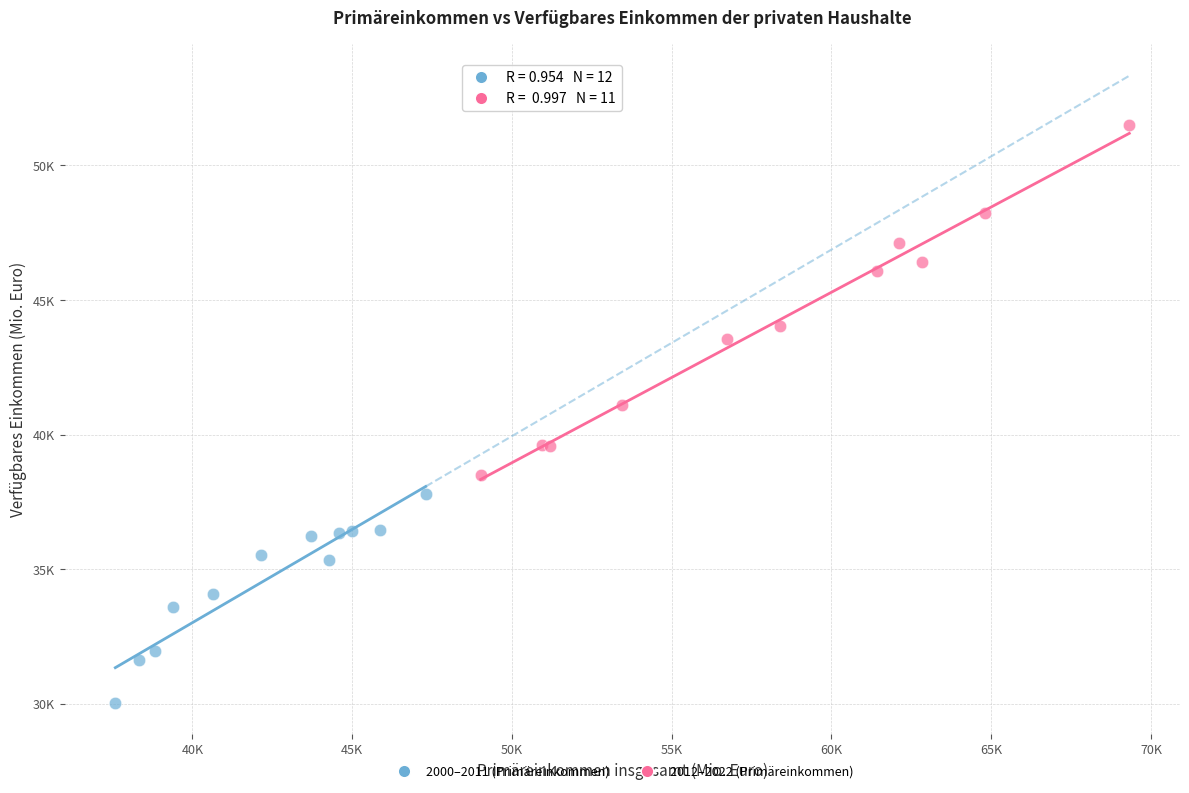

Which series contains the highest Y value?

2012–2022 (Primäreinkommen)